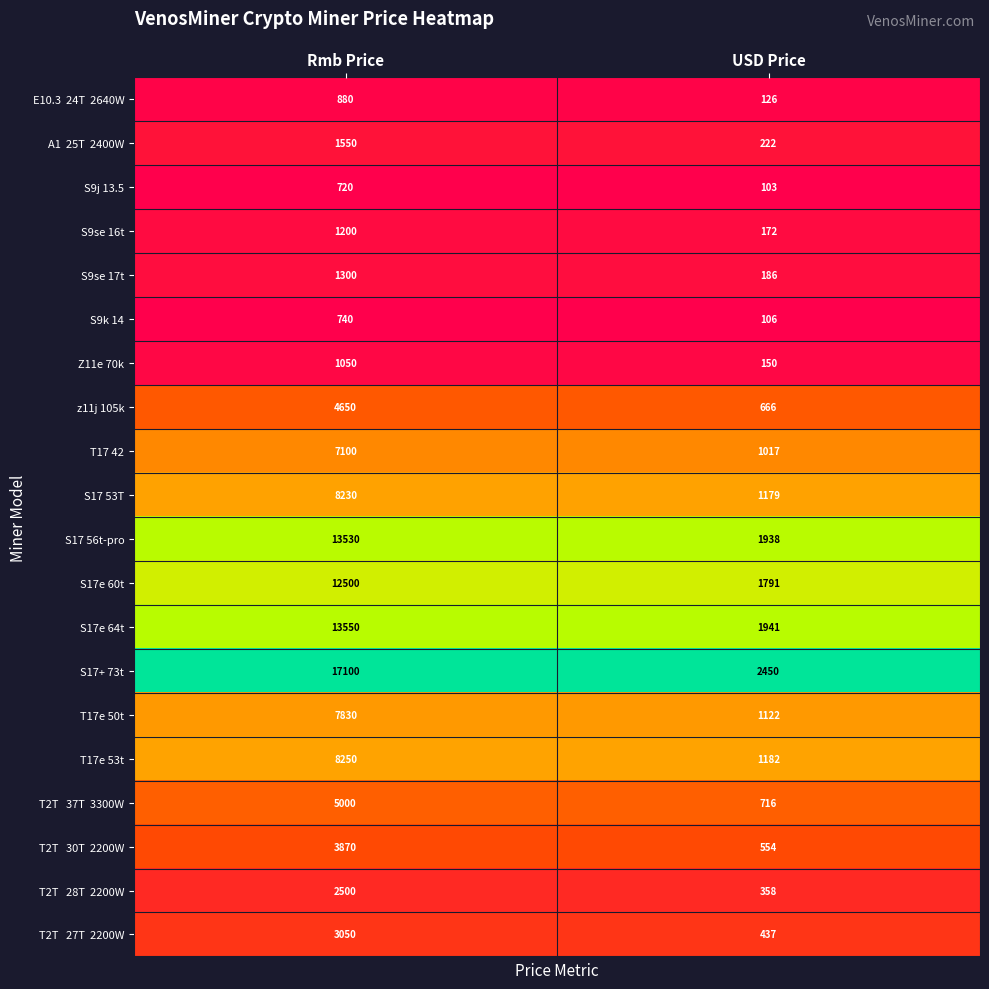

Rank the categories by S17+ 73t value from lowest to highest.

USD Price, Rmb Price